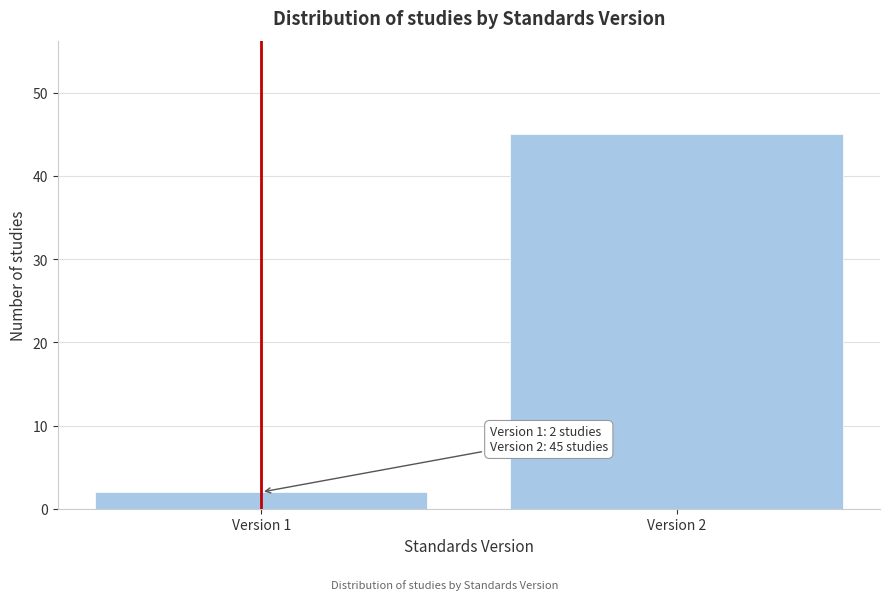

Reading left to right, transcribe all the data shown in this chart.

2	45